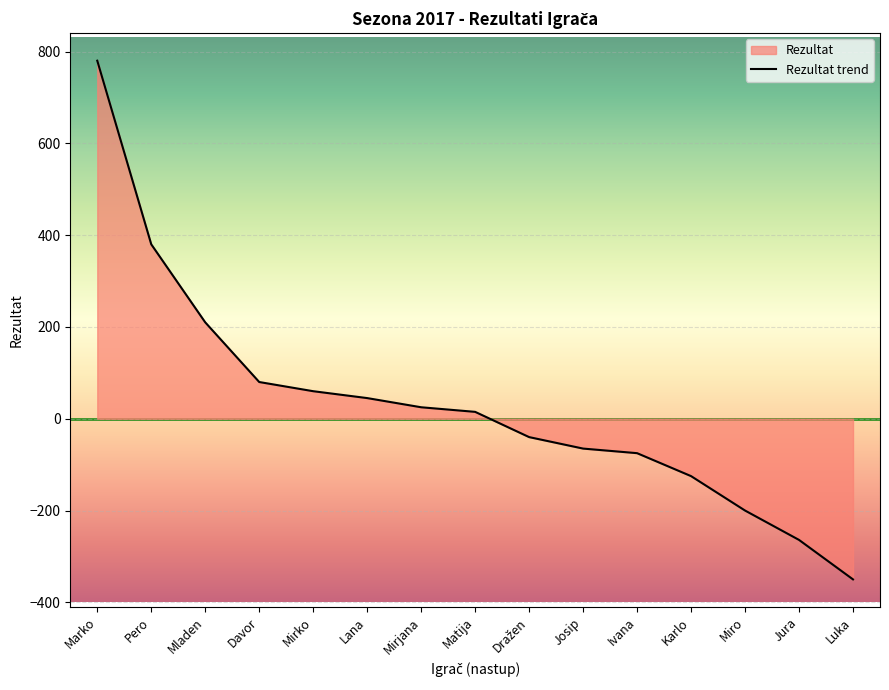

Does the chart display data point markers on the line(s)?

No